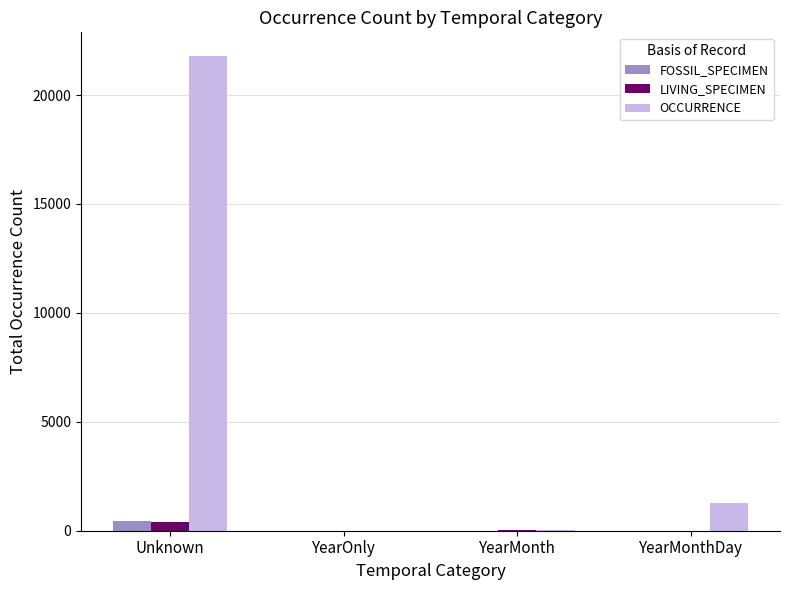

Where does the LIVING_SPECIMEN series first go above 35?

Unknown